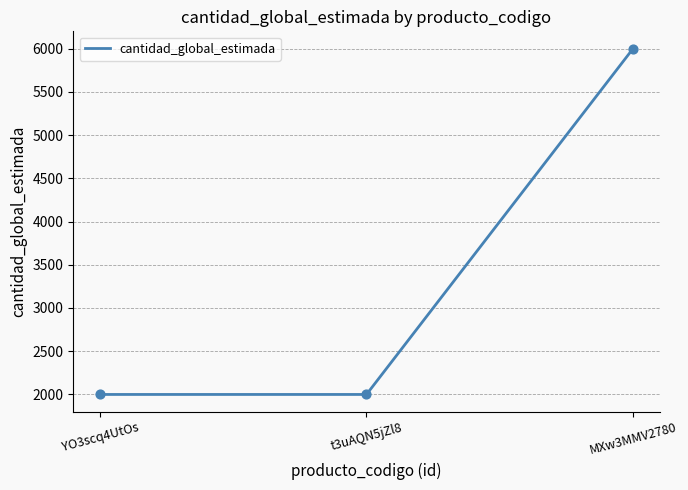

Between MXw3MMV2780 and YO3scq4UtOs, which is larger?

MXw3MMV2780